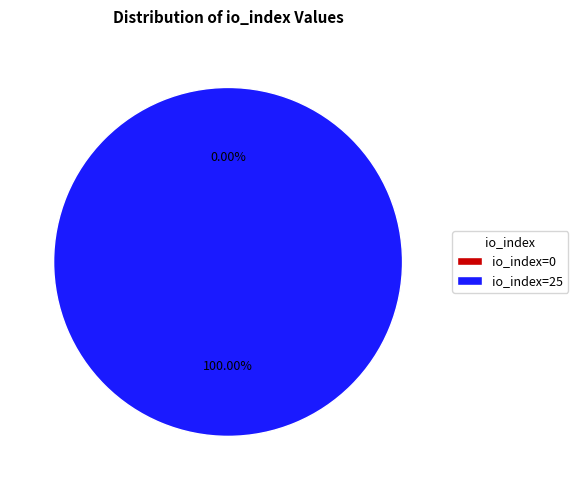

How many segments does this pie chart have?

2